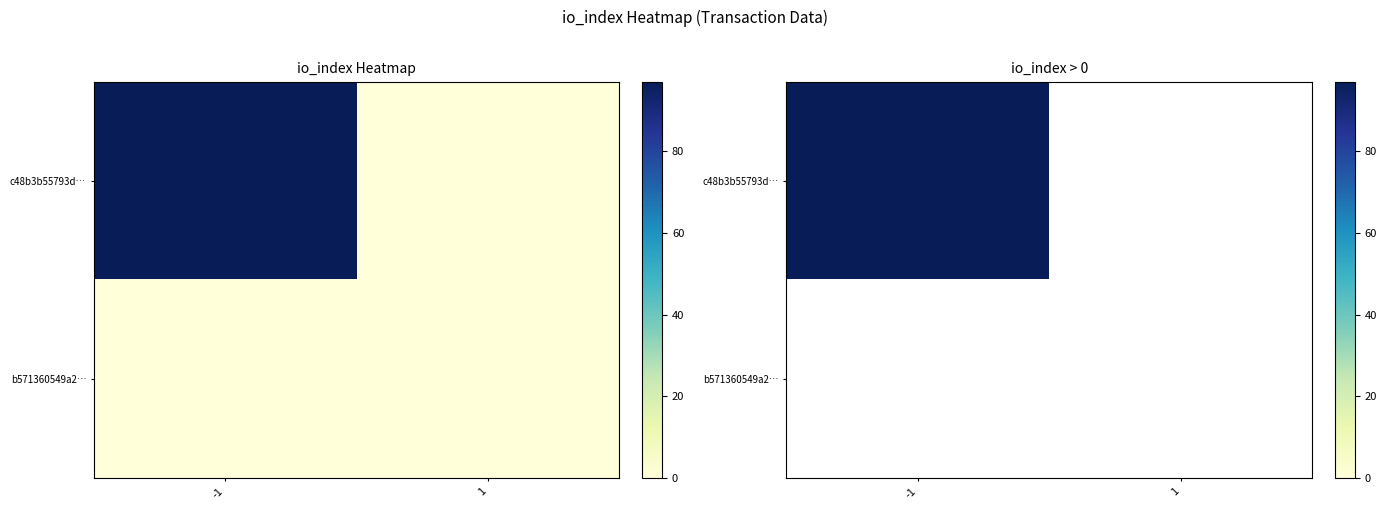

Reading left to right, transcribe all the data shown in this chart.

-1: 97	0
1: 0	0